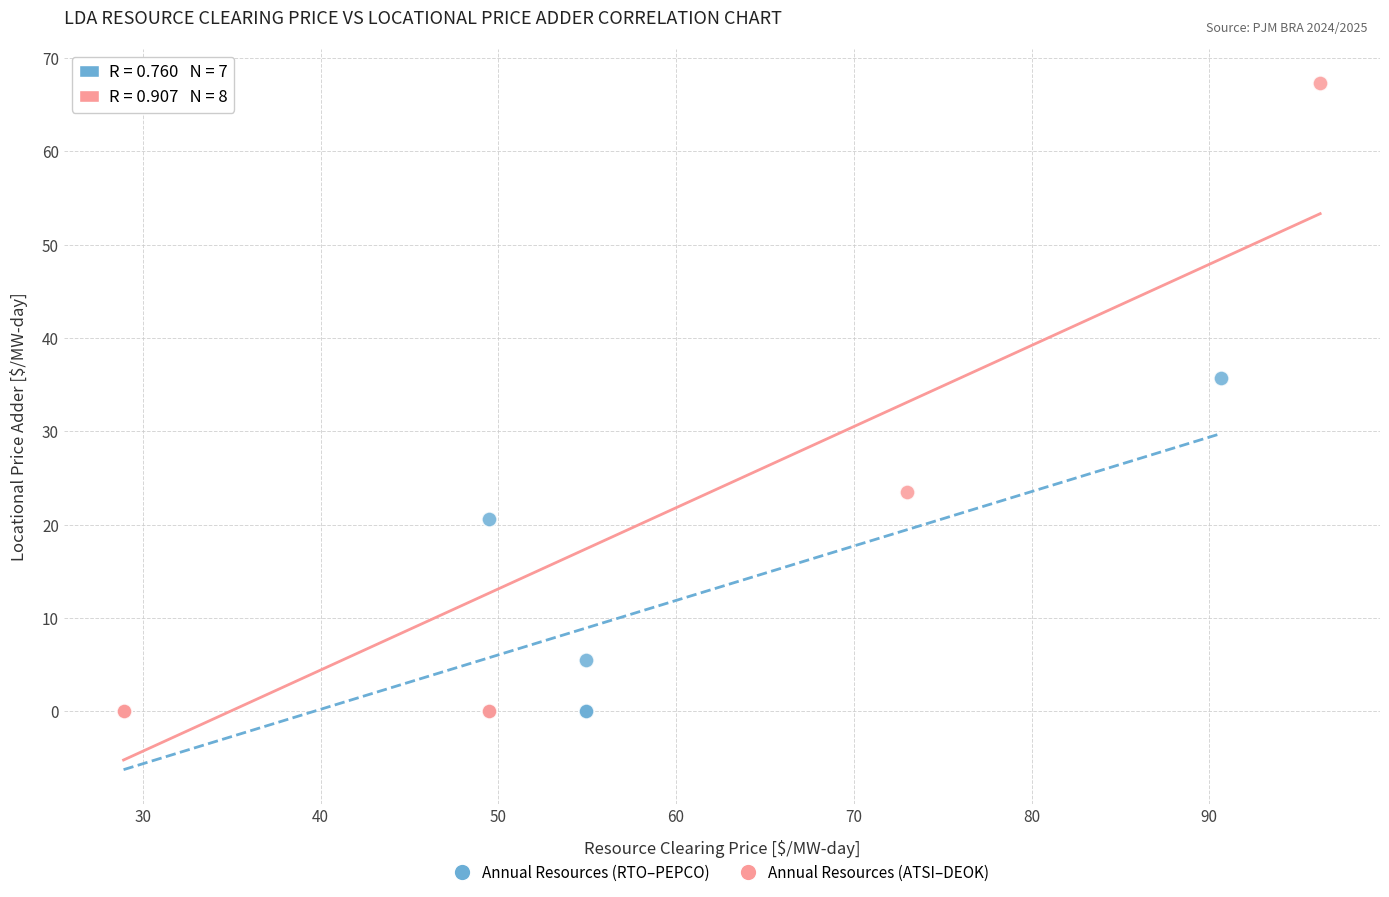

Which series contains the highest Y value?

Annual Resources (ATSI–DEOK)